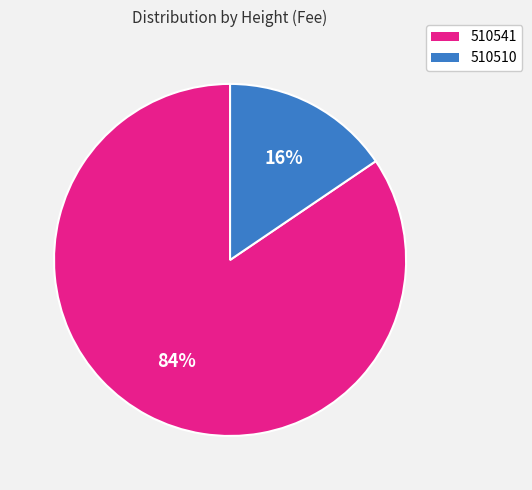

How many slices are in this pie chart?

2